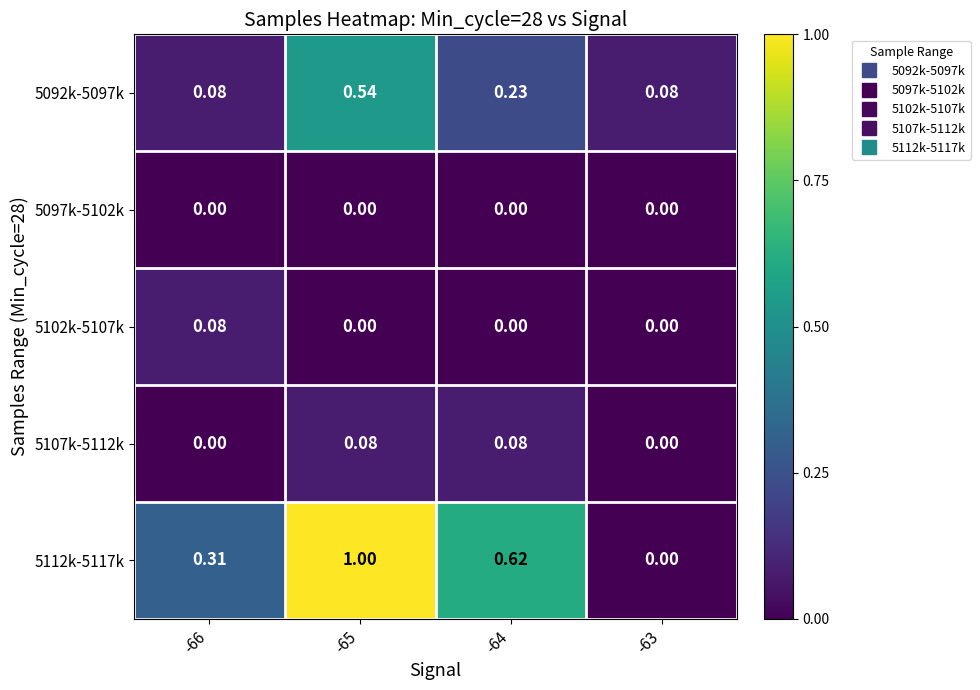

How many data points does each series have?

4